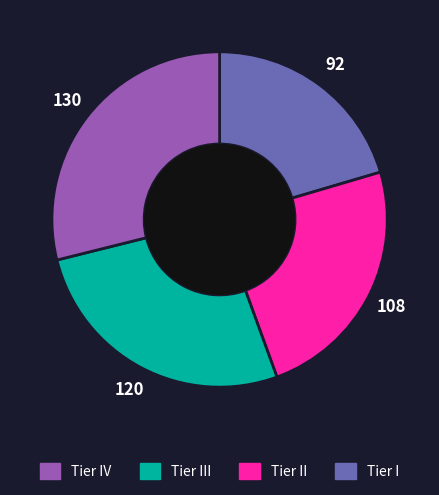

Is there any slice that represents more than half of the pie?

No